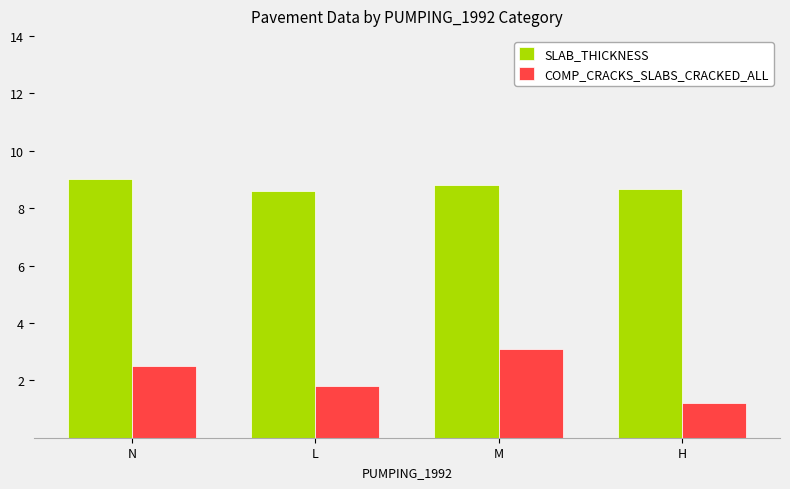

Which series has the largest range (max minus min)?

COMP_CRACKS_SLABS_CRACKED_ALL